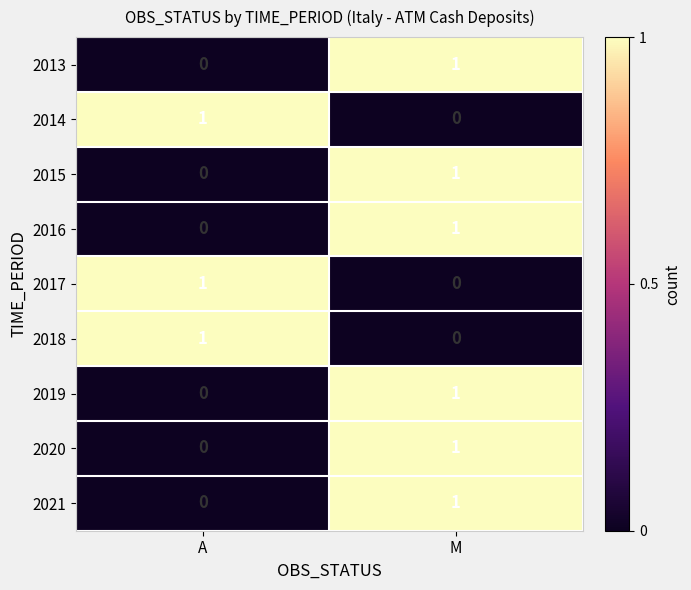

What is the difference between the highest and lowest values at M?

1